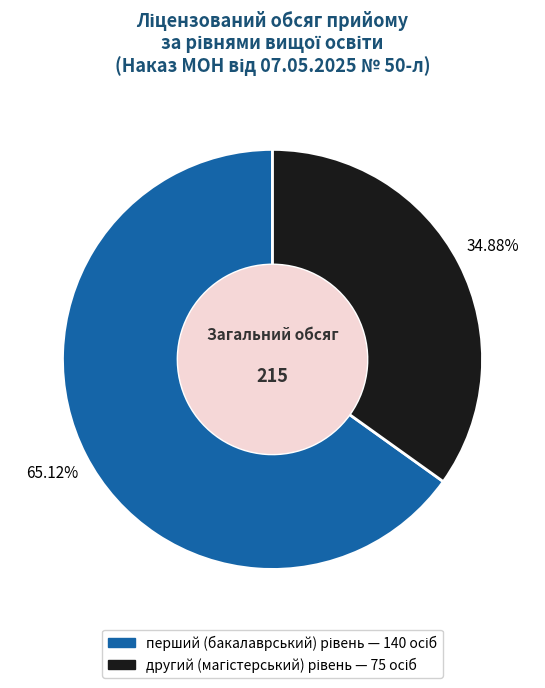

Does any single category account for the majority?

Yes